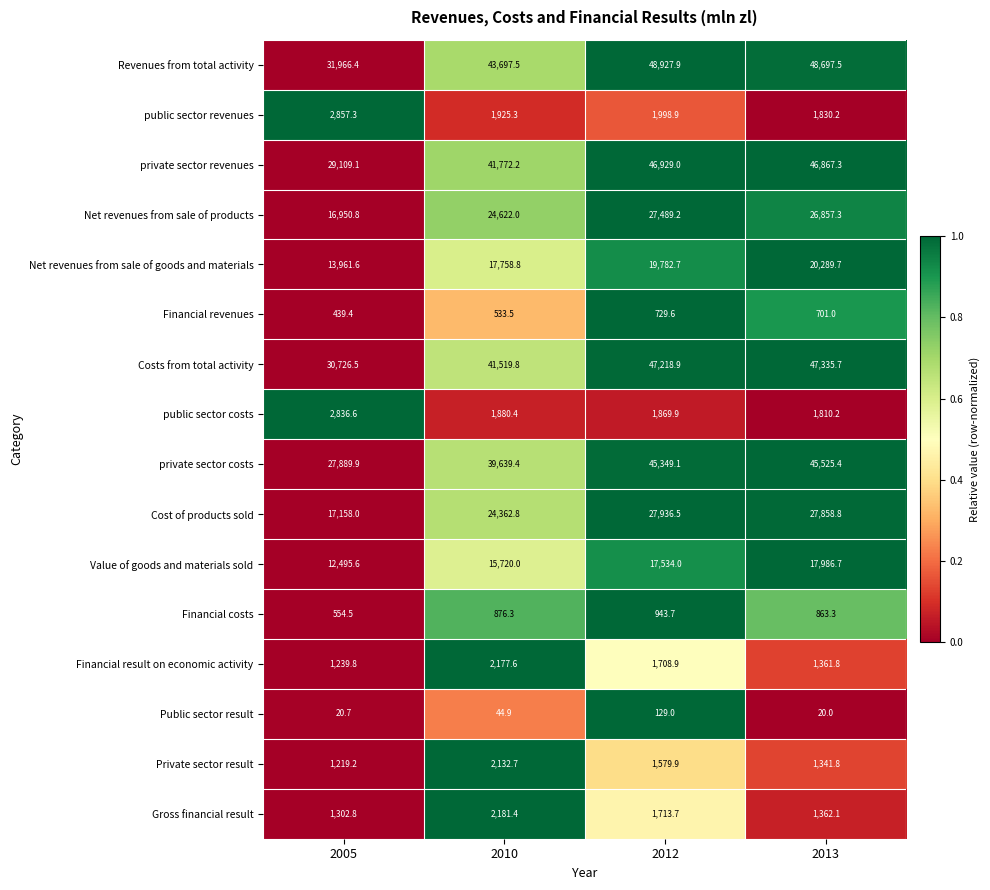

Is the value of Private sector result at 2005 greater than the value of Financial costs at 2013?

Yes